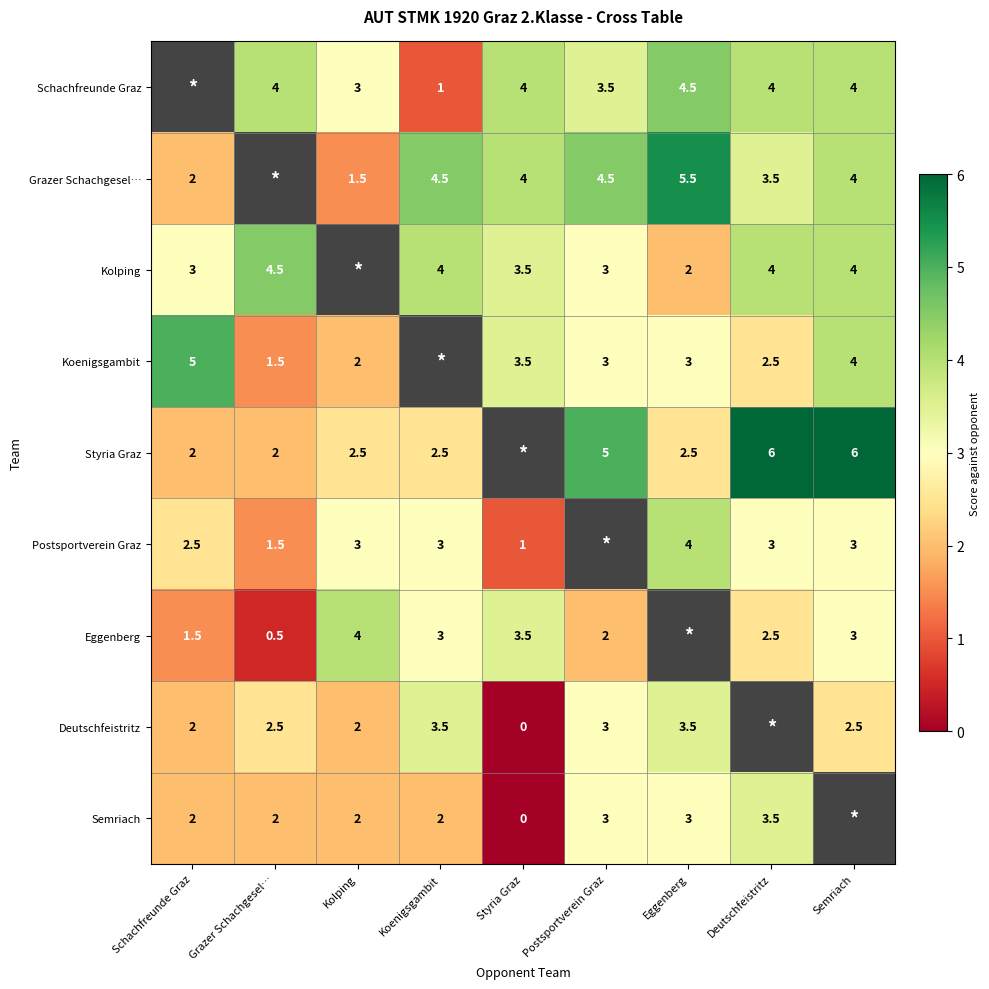

True or false: Schachfreunde Graz has a value of 4.0 at Styria Graz.

True